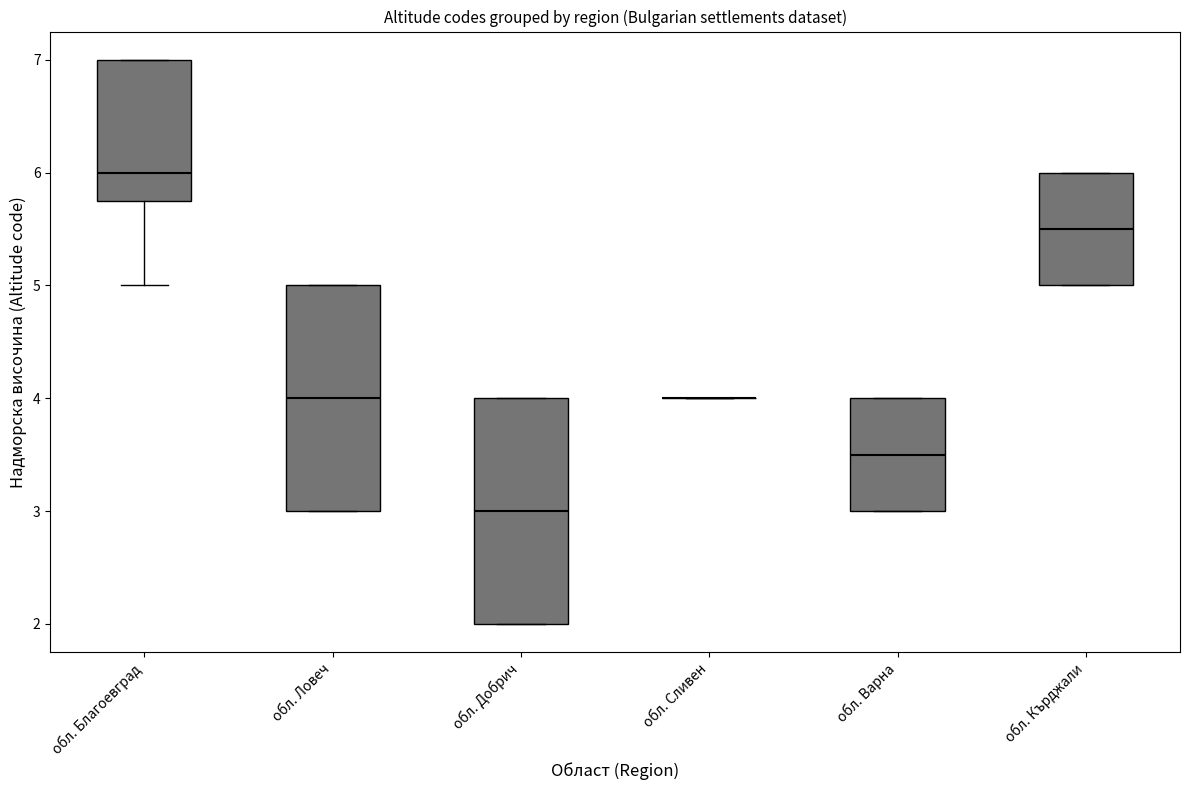

Reading left to right, read every box against the y-axis: the position of its median line, the range the box covers, and the ends of its whiskers. The values are not printed on the chart, so give them approximately, as read against the axis.

обл. Благоевград: median 6.0, box 5.8 to 7.0, whiskers 5.0 to 7.0
обл. Ловеч: median 4.0, box 3.0 to 5.0, whiskers 3.0 to 5.0
обл. Добрич: median 3.0, box 2.0 to 4.0, whiskers 2.0 to 4.0
обл. Сливен: box collapsed to a line at 4.0, whiskers 4.0 to 4.0
обл. Варна: median 3.5, box 3.0 to 4.0, whiskers 3.0 to 4.0
обл. Кърджали: median 5.5, box 5.0 to 6.0, whiskers 5.0 to 6.0